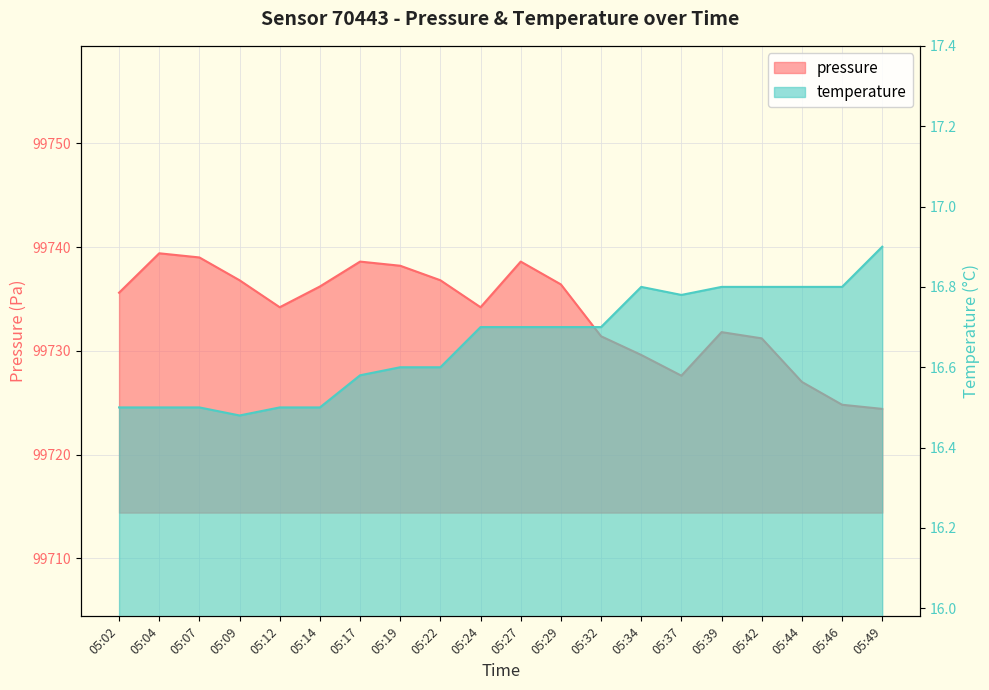

Which series has the widest spread of values?

pressure